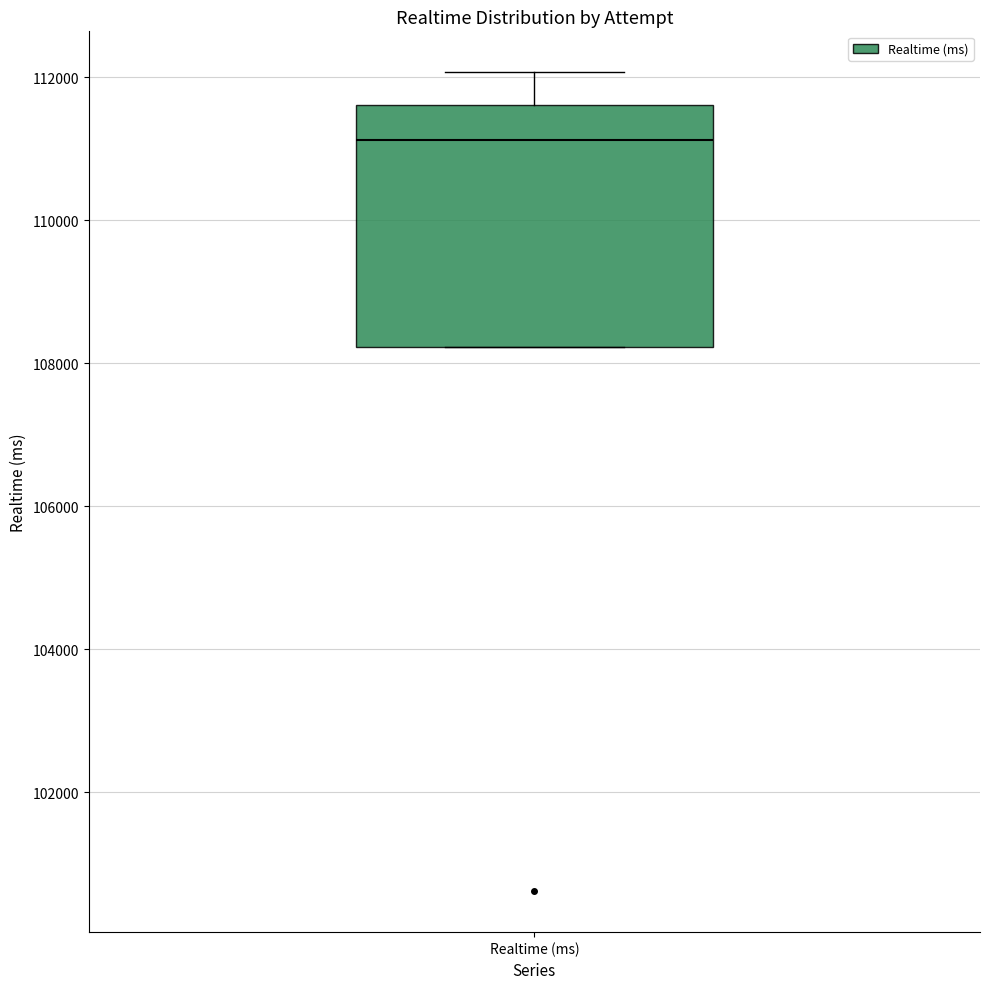

Transcribe this box plot: give where the median line is, the range the box spans, and where the two whiskers end, as read against the y-axis. The values are not printed on the chart, so give them approximately, as read against the axis.

median 111200, box 108200 to 111600, whiskers 108200 to 112000